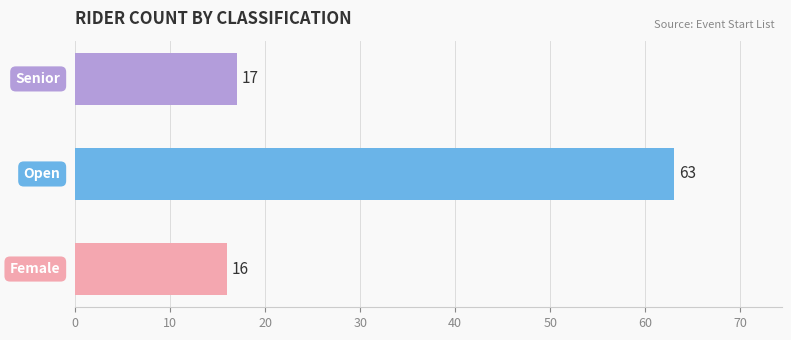

What is the smallest value displayed?

16